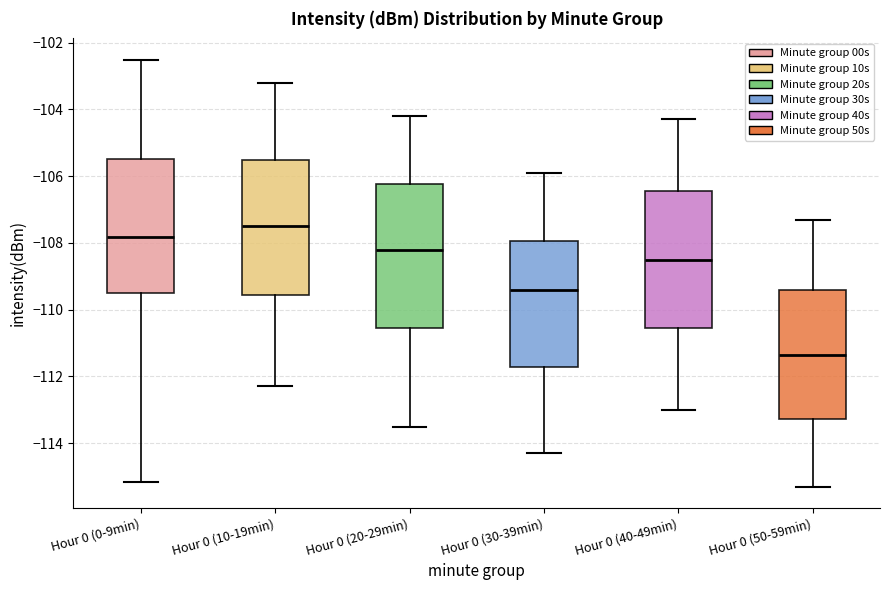

Comparing the boxes themselves (not the whiskers), which one is the tallest?

Hour 0 (20-29min)